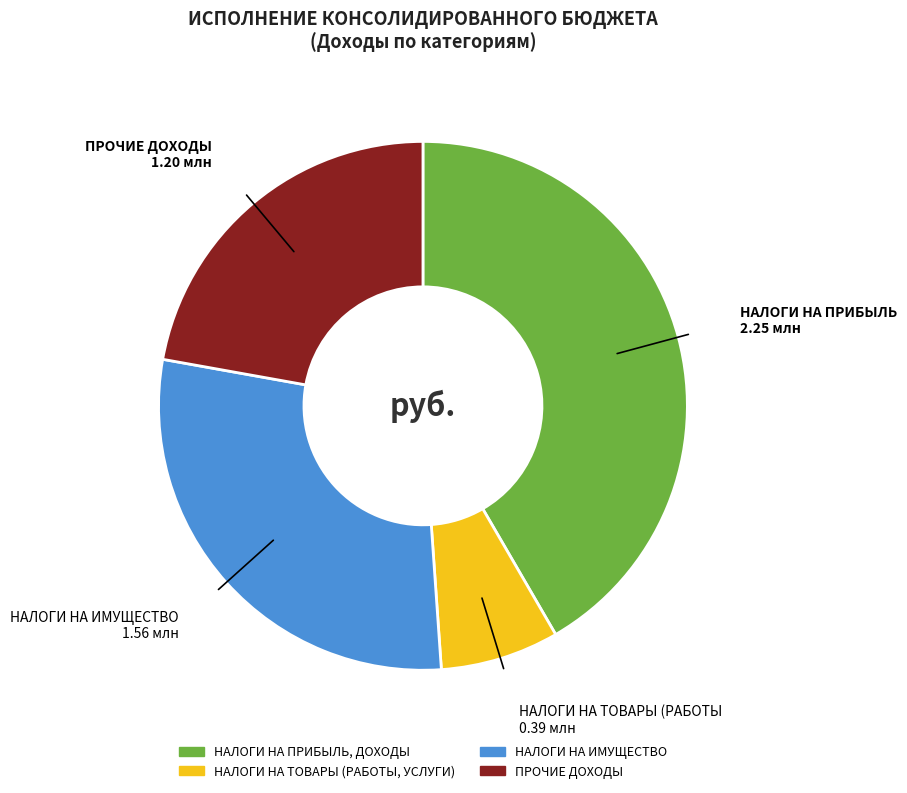

Rank the categories by value from highest to lowest.

НАЛОГИ НА ПРИБЫЛЬ, ДОХОДЫ, НАЛОГИ НА ИМУЩЕСТВО, ПРОЧИЕ ДОХОДЫ, НАЛОГИ НА ТОВАРЫ (РАБОТЫ, УСЛУГИ)